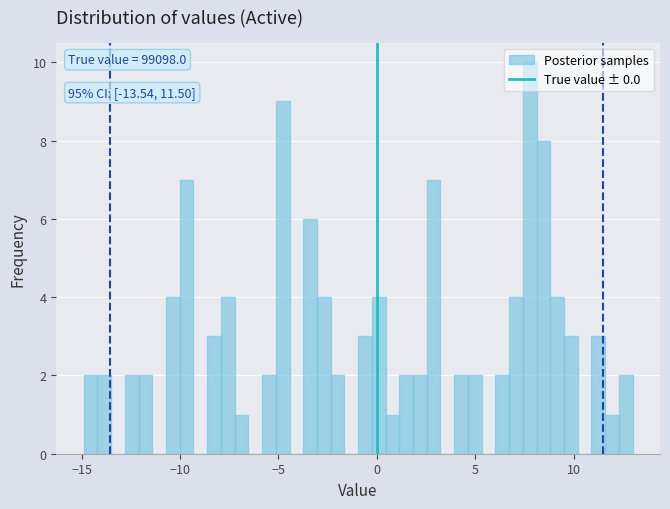

Around what value on the x-axis is the tallest bar? Give the approximate position of its centre, as read against the axis.

8.0